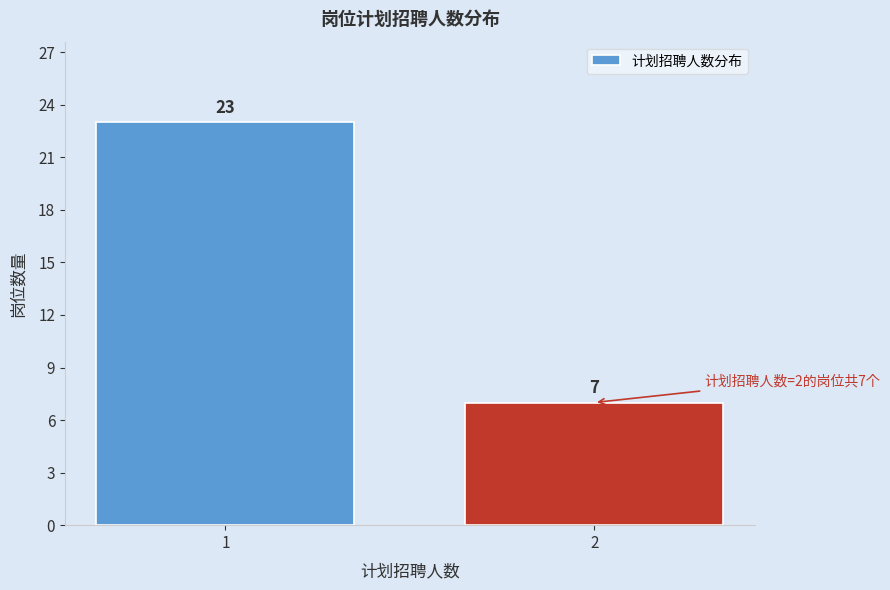

Reading right to left, list all the values displayed in this chart.

7	23